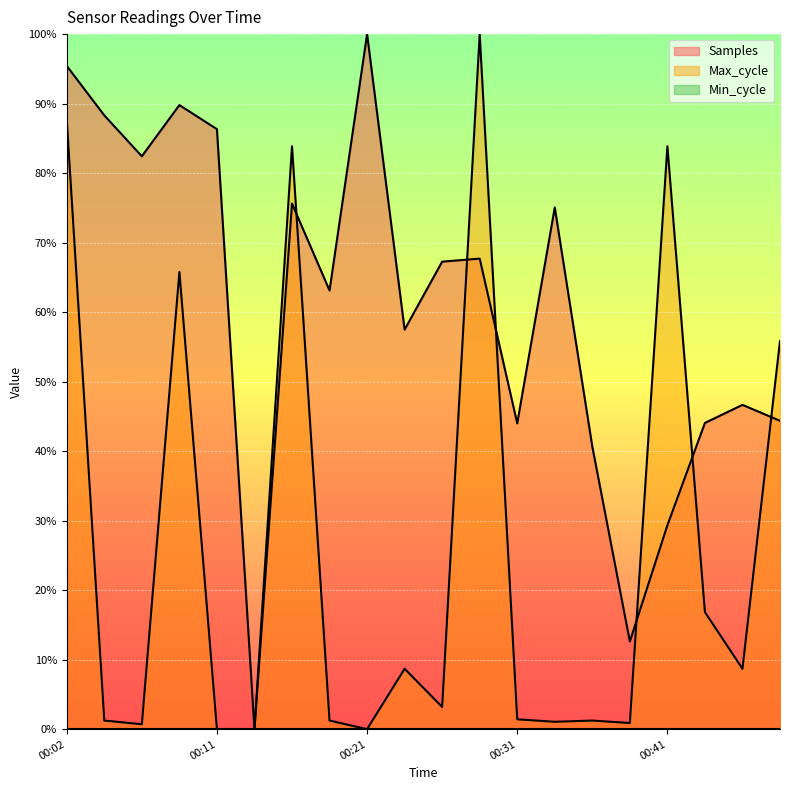

Reading left to right, transcribe all the data shown in this chart.

Samples: 00:02=1.0	00:04=0.9	00:06=0.8	00:09=0.9	00:11=0.9	00:14=0.0	00:16=0.8	00:19=0.6	00:21=1.0	00:23=0.6	00:26=0.7	00:28=0.7	00:31=0.4	00:33=0.8	00:36=0.4	00:38=0.1	00:41=0.3	00:43=0.4	00:45=0.5	00:48=0.4
Max_cycle: 00:02=0.9	00:04=0.0	00:06=0.0	00:09=0.7	00:11=0.0	00:14=0.0	00:16=0.8	00:19=0.0	00:21=0.0	00:23=0.1	00:26=0.0	00:28=1.0	00:31=0.0	00:33=0.0	00:36=0.0	00:38=0.0	00:41=0.8	00:43=0.2	00:45=0.1	00:48=0.6